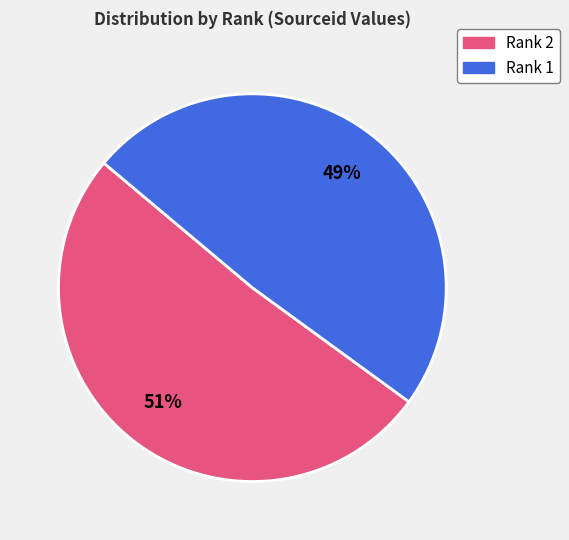

How many segments does this pie chart have?

2